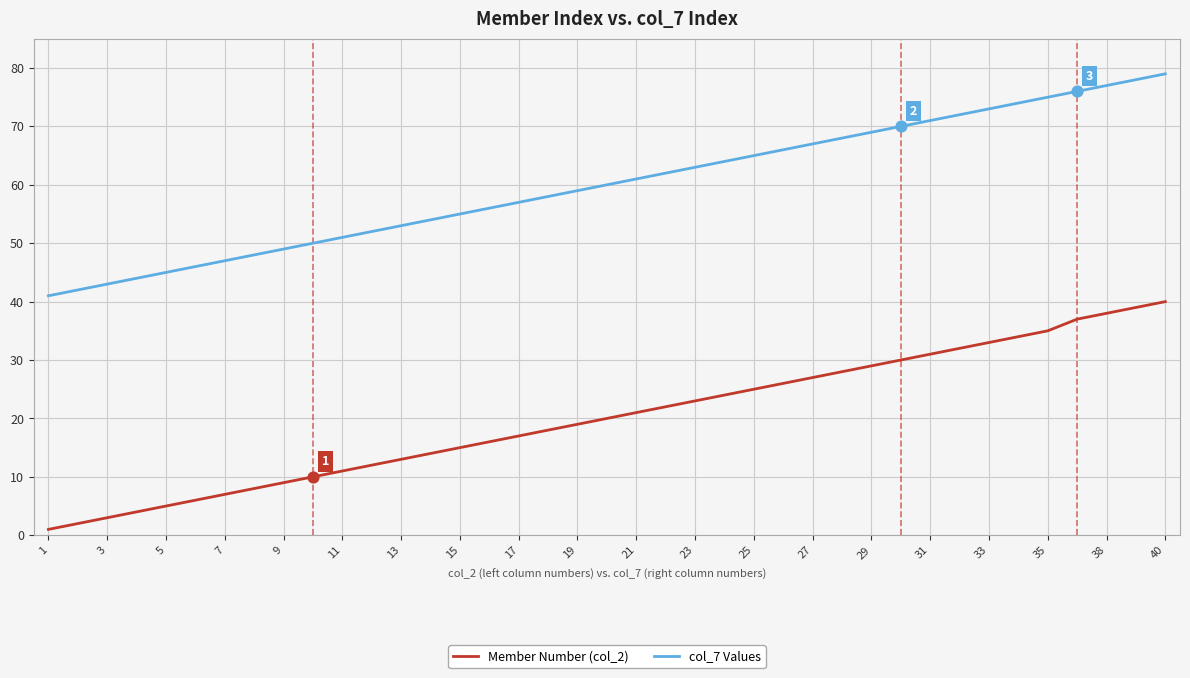

What are all the series names shown in the legend?

Member Number (col_2), col_7 Values